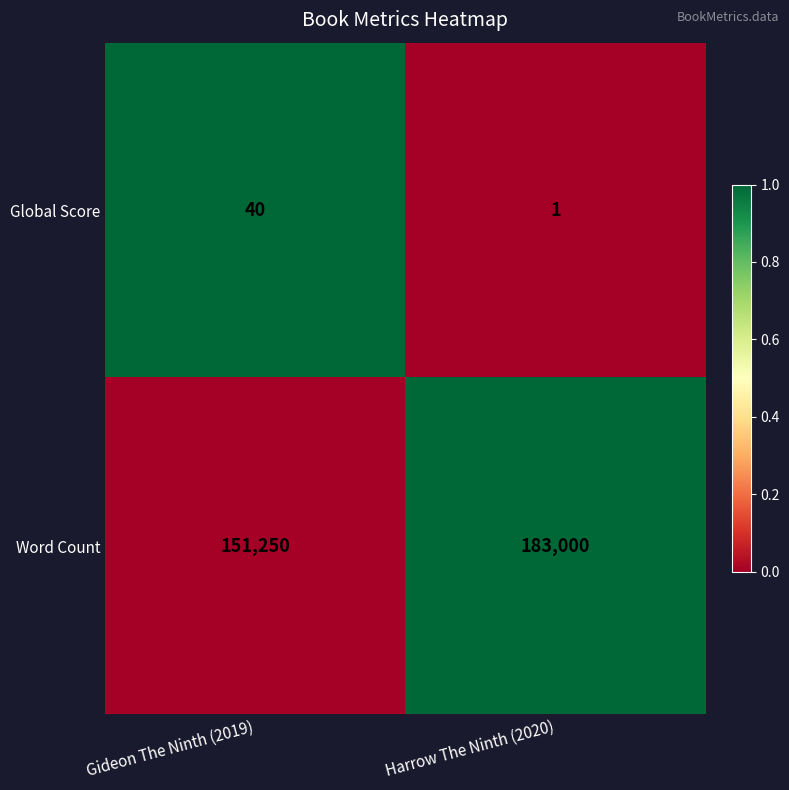

What is the total value across all series at Harrow The Ninth (2020)?

183001